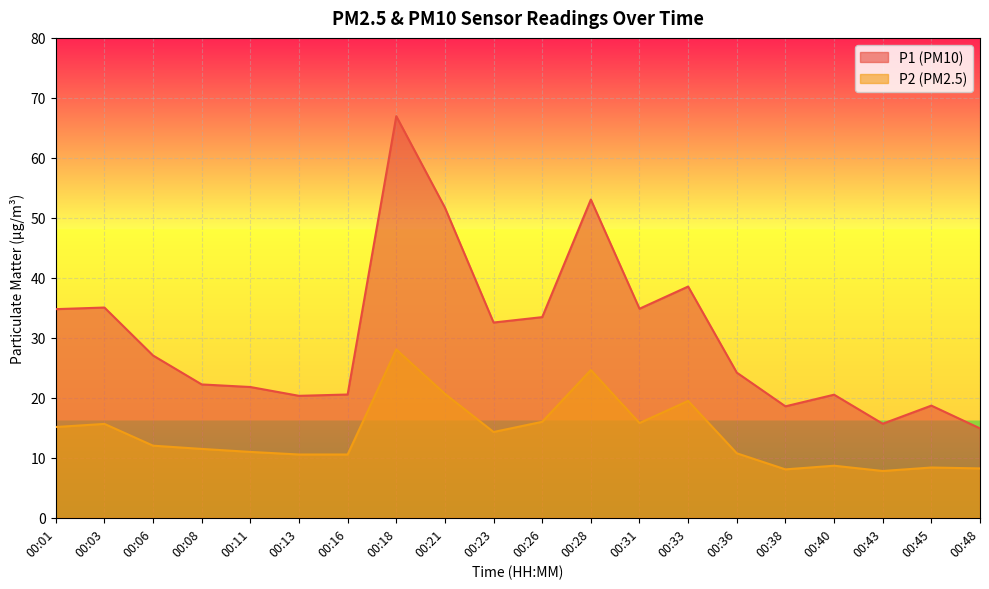

At which label does P2 reach its minimum?

00:43